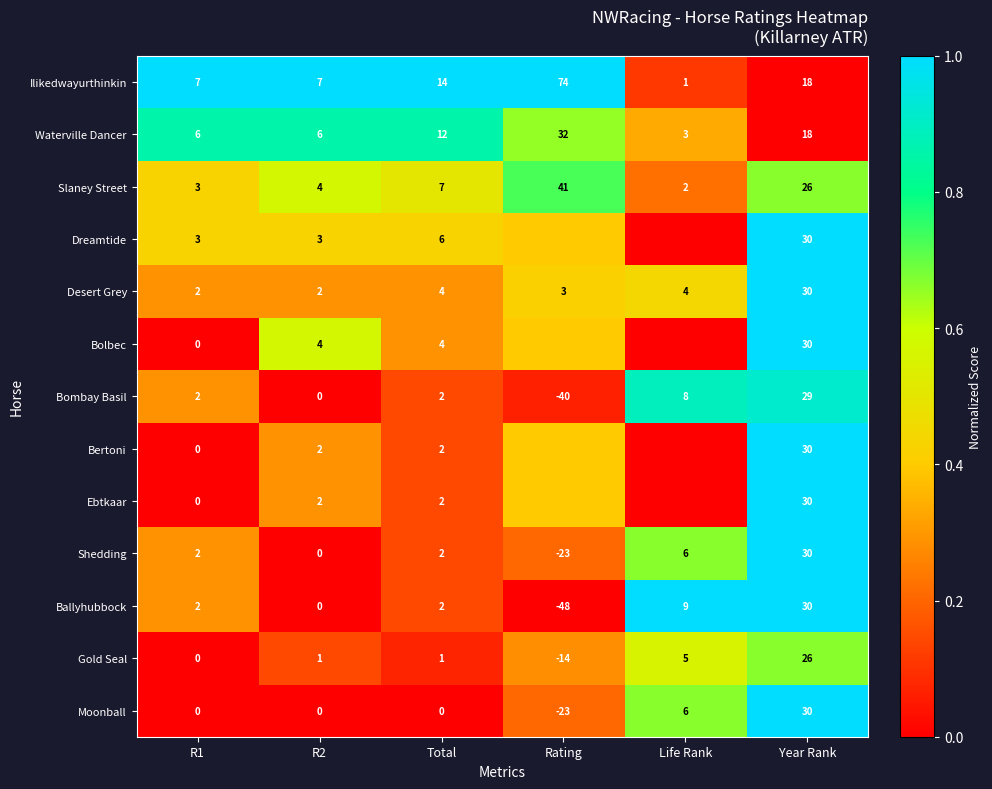

At how many categories does at least one series exceed 0?

6